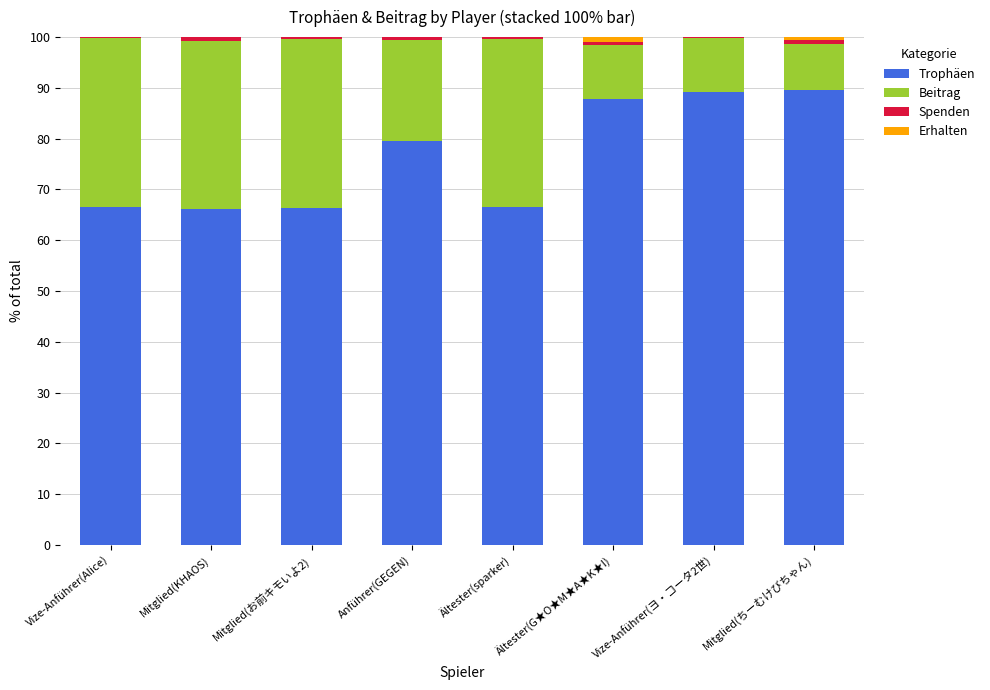

What is the highest value of the Trophäen series?

89.7